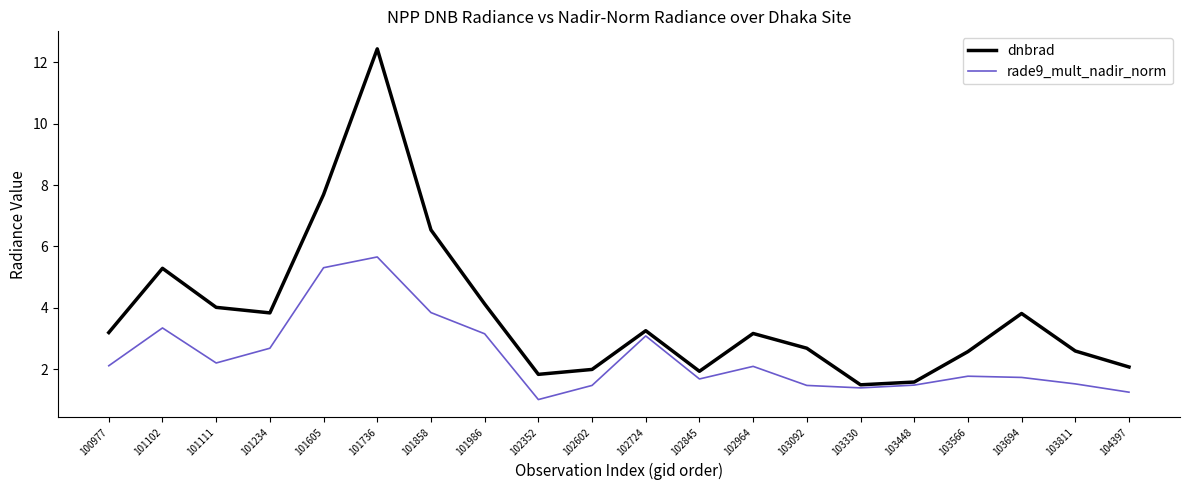

Rank the series by their maximum value, from highest to lowest.

dnbrad, rade9_mult_nadir_norm